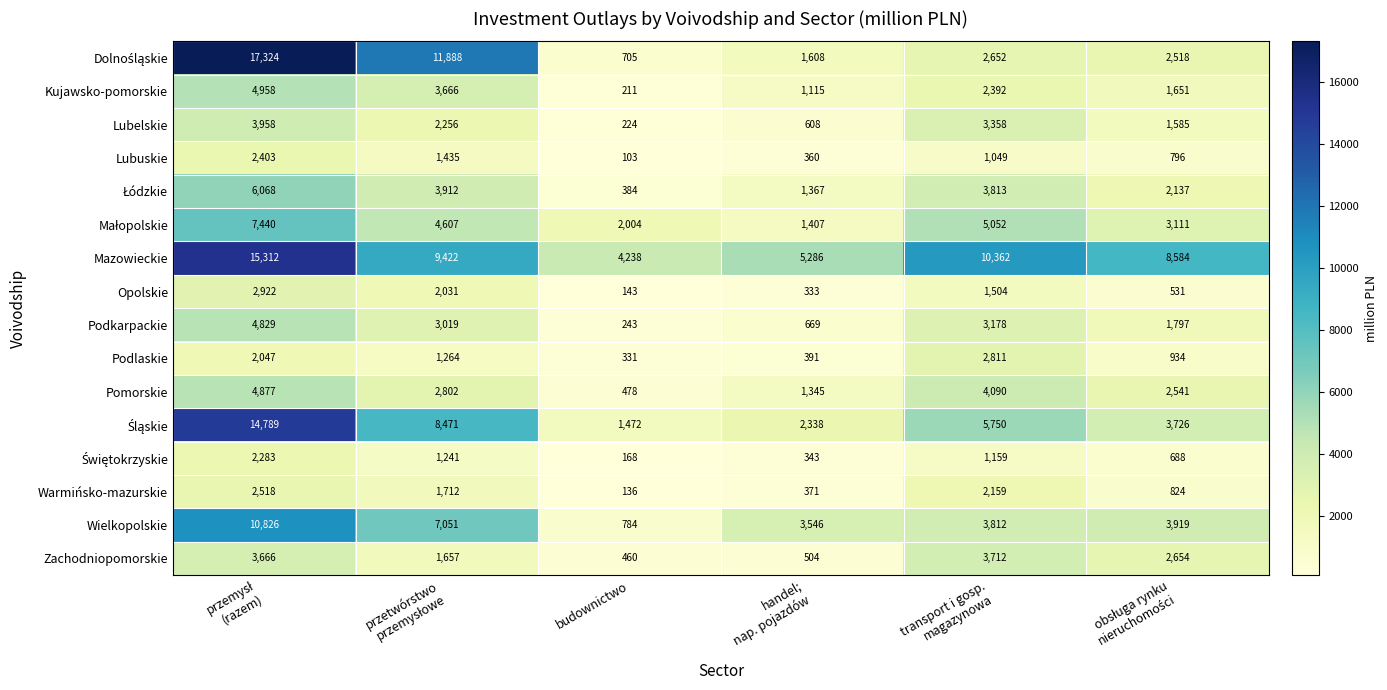

The value of Warmińsko-mazurskie at budownictwo is 223. True or false?

False